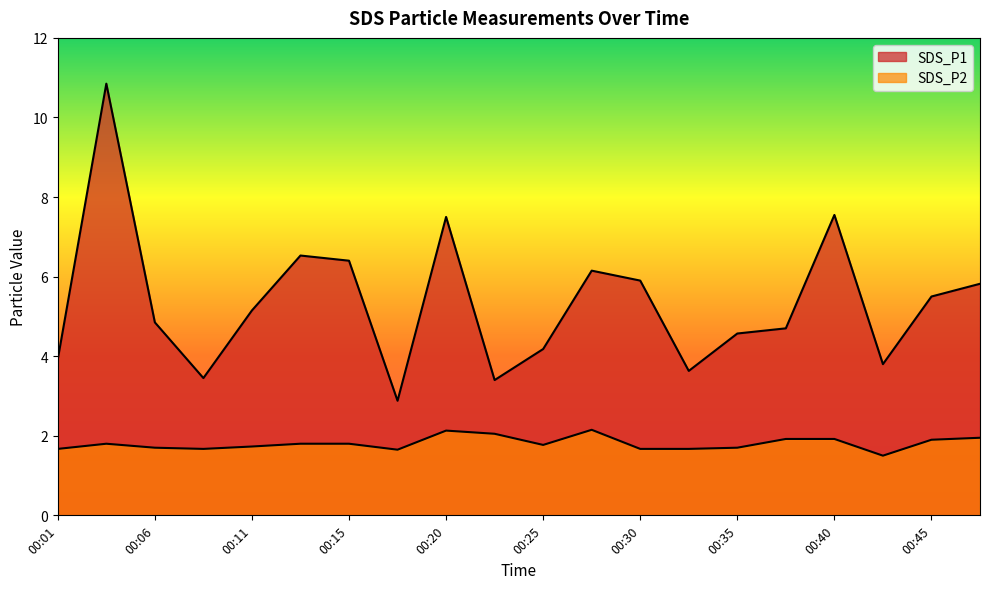

How many lines are shown in the chart?

2